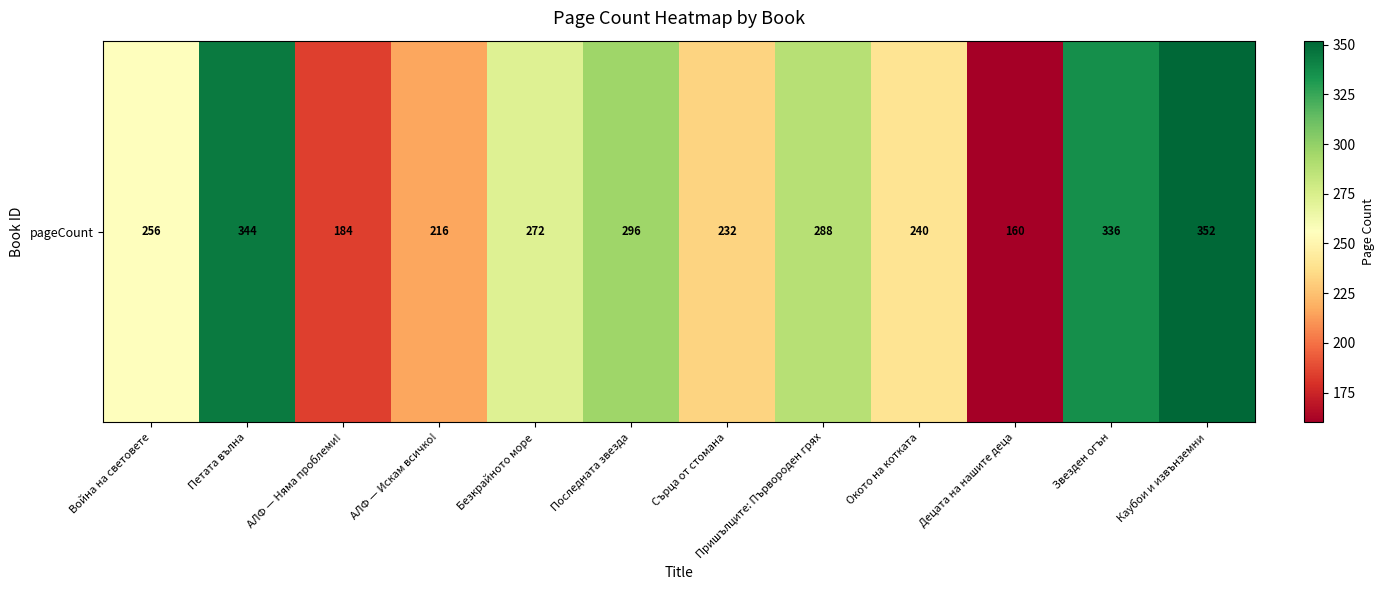

How many values exceed 272?

5